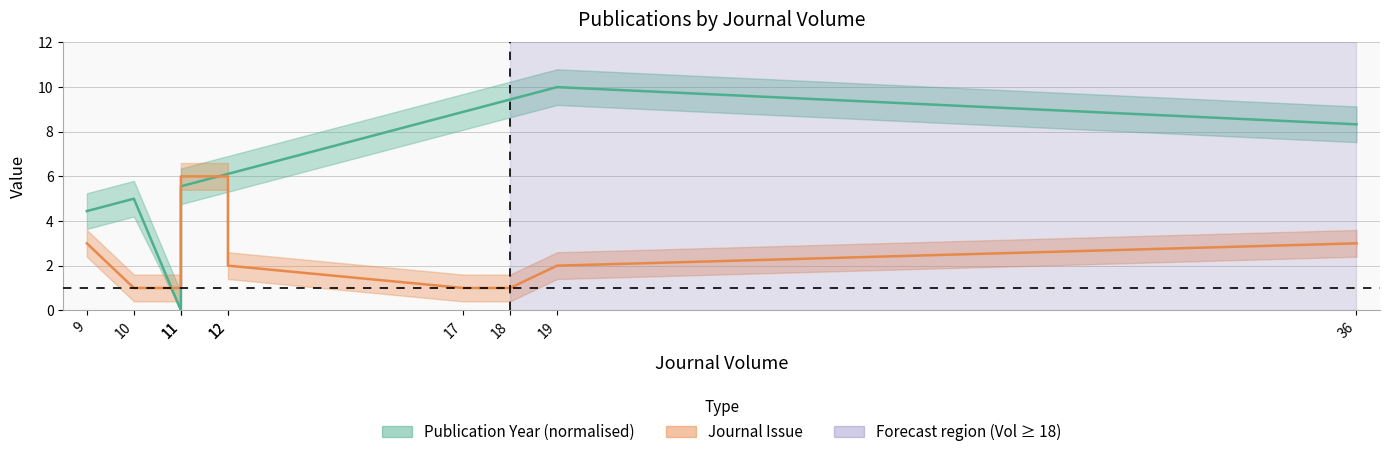

Reading right to left, extract all data points from this chart.

Publication Year: 8.3	10.0	9.4	8.9	6.1	6.1	5.6	0.0	5.0	4.4
Journal Issue: 3.0	2.0	1.0	1.0	2.0	6.0	6.0	1.0	1.0	3.0